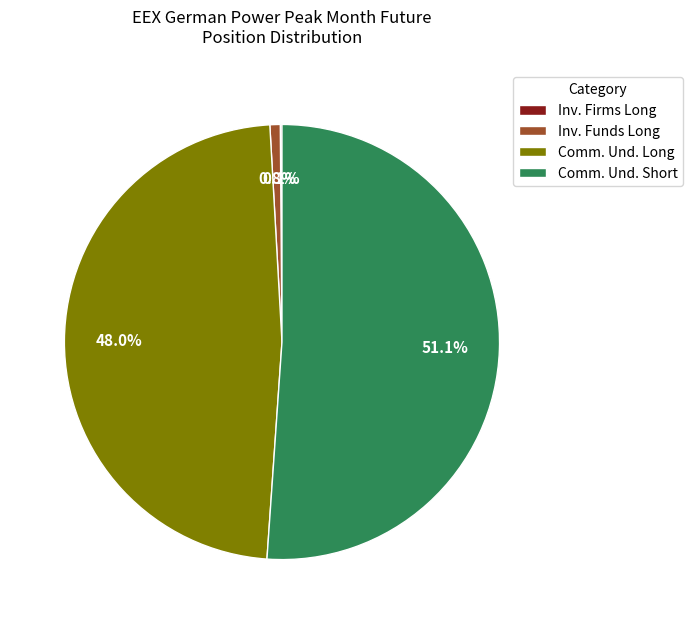

How much of the chart is everything except Inv. Funds Long?

99.2%